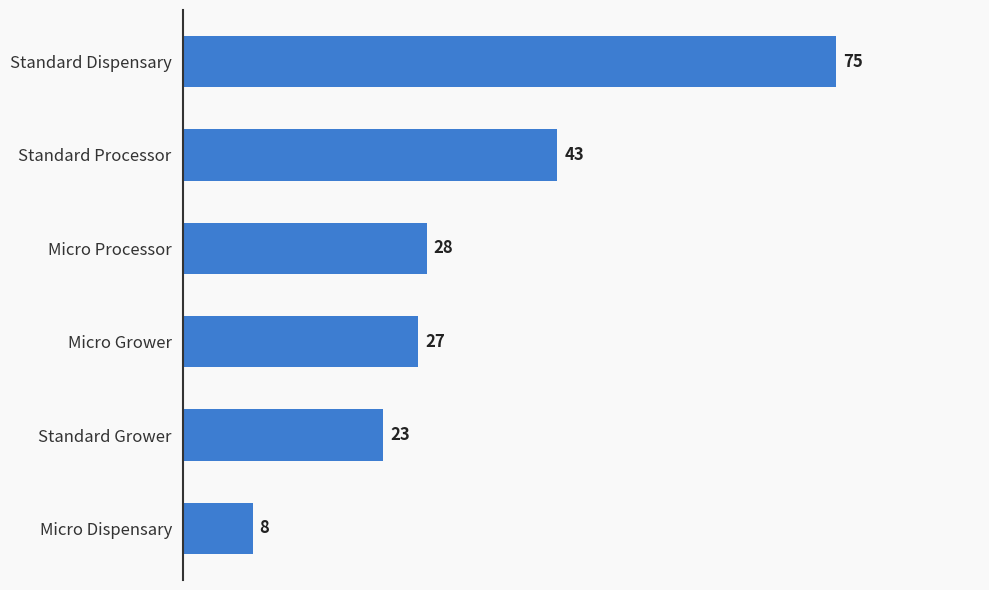

Is it true that the value at Micro Grower is 27?

True